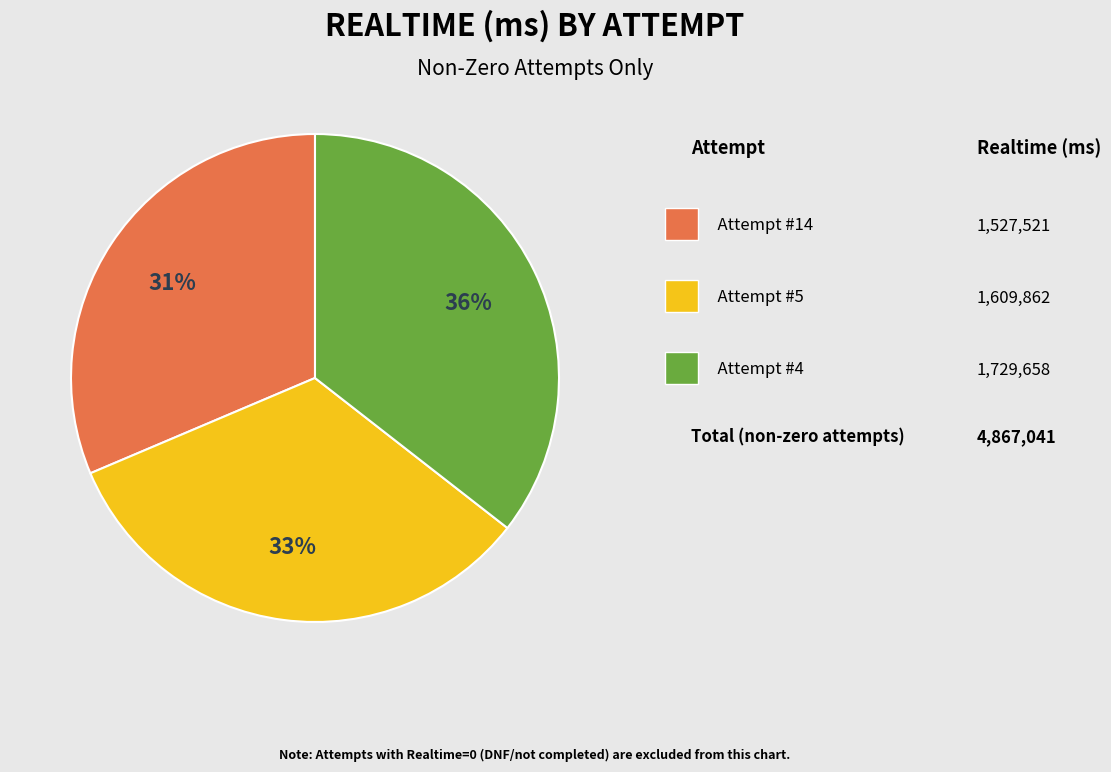

Is there any slice that represents more than half of the pie?

No